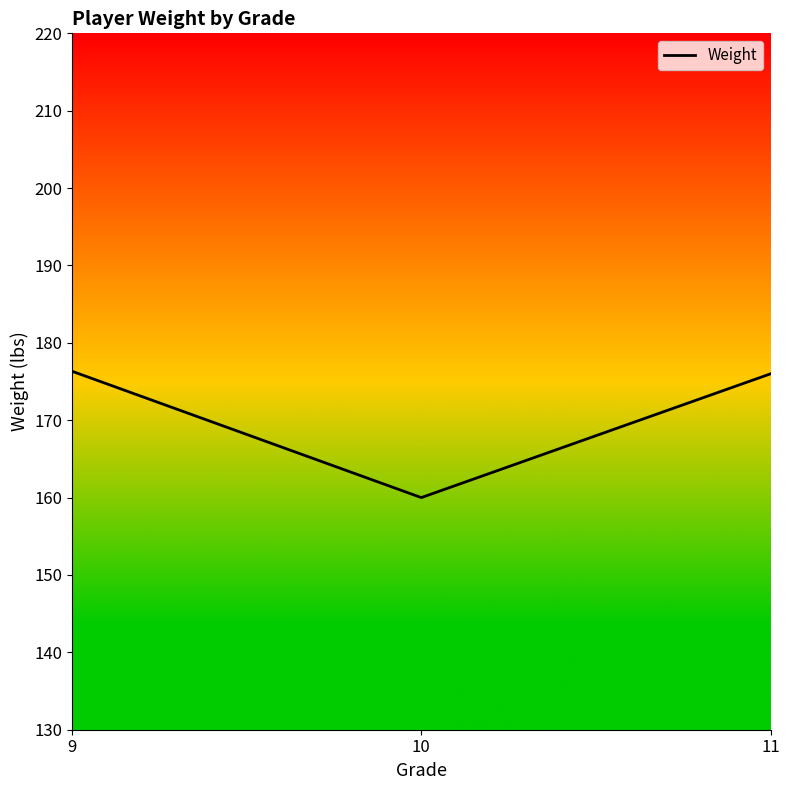

Where does the data first go above 176?

9